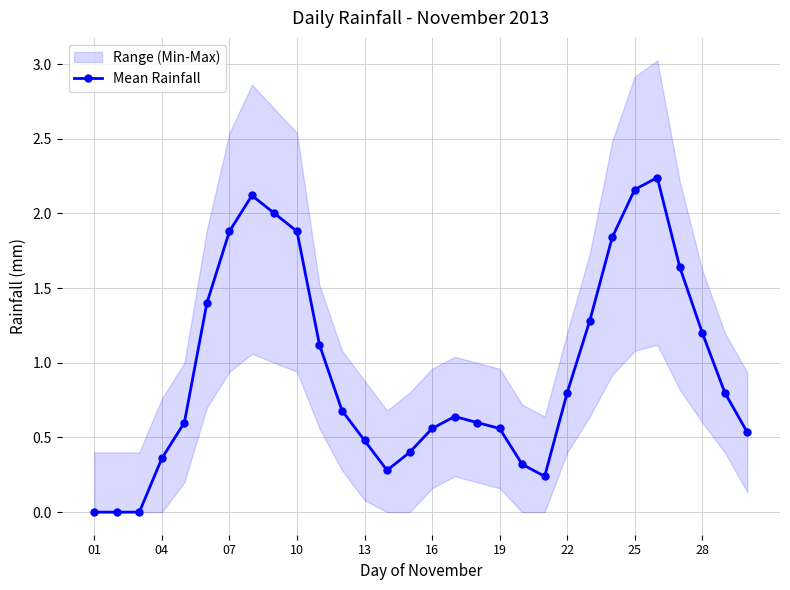

True or false: Mean Rainfall has more than 0 points higher than both neighbors.

True